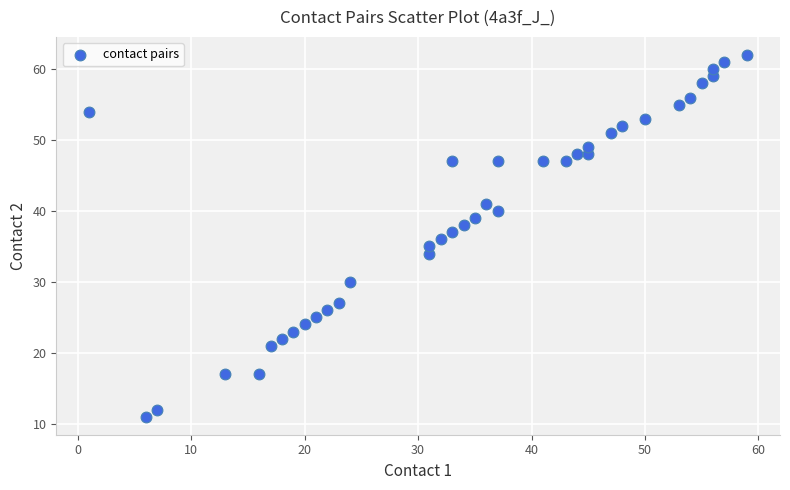

What is the range of Y values (max minus min)?

51